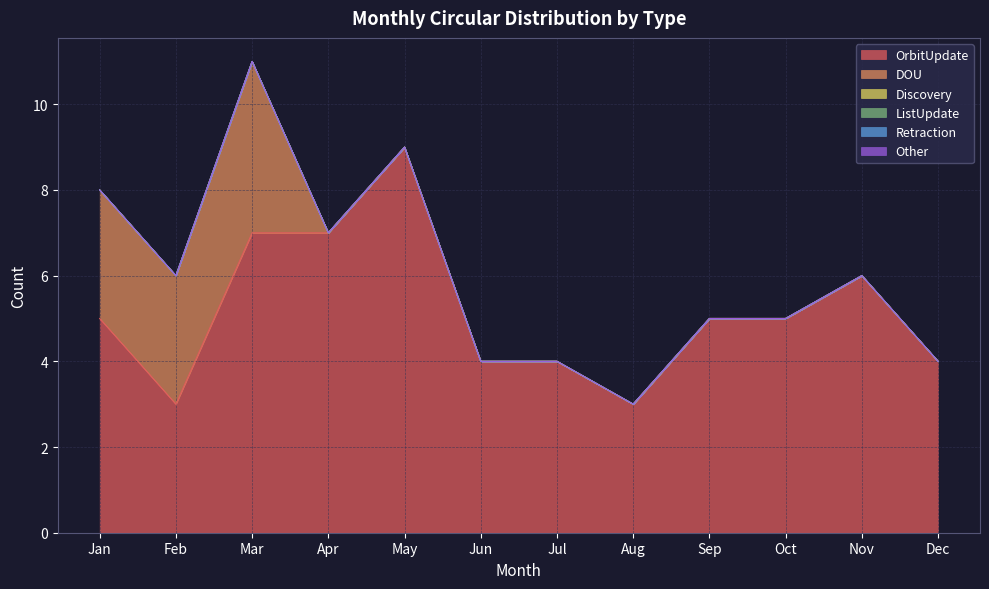

Is it true that DOU equals 7 at Mar?

False